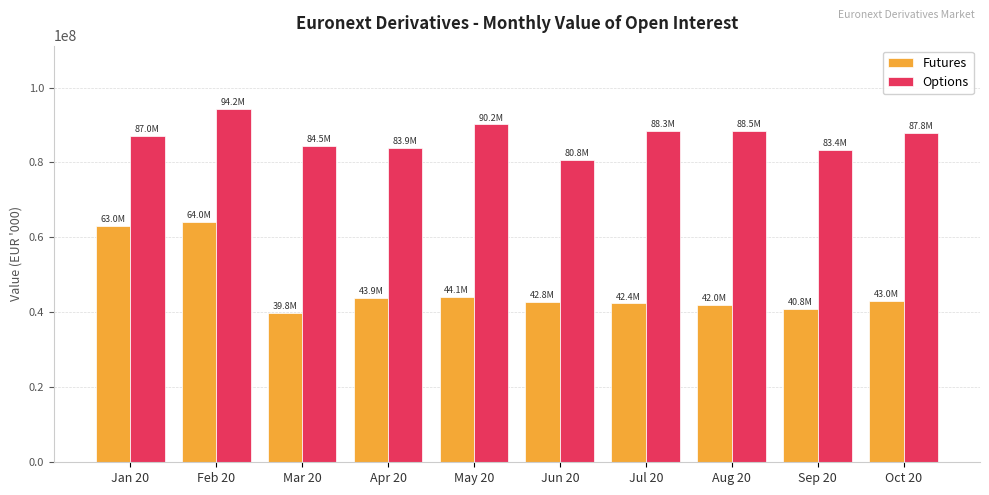

Does the chart contain any negative values?

No